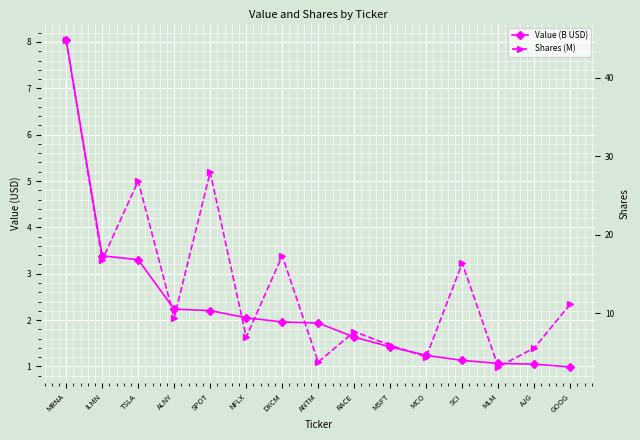

True or false: Shares (M) and Value (B USD) intersect in this chart.

False